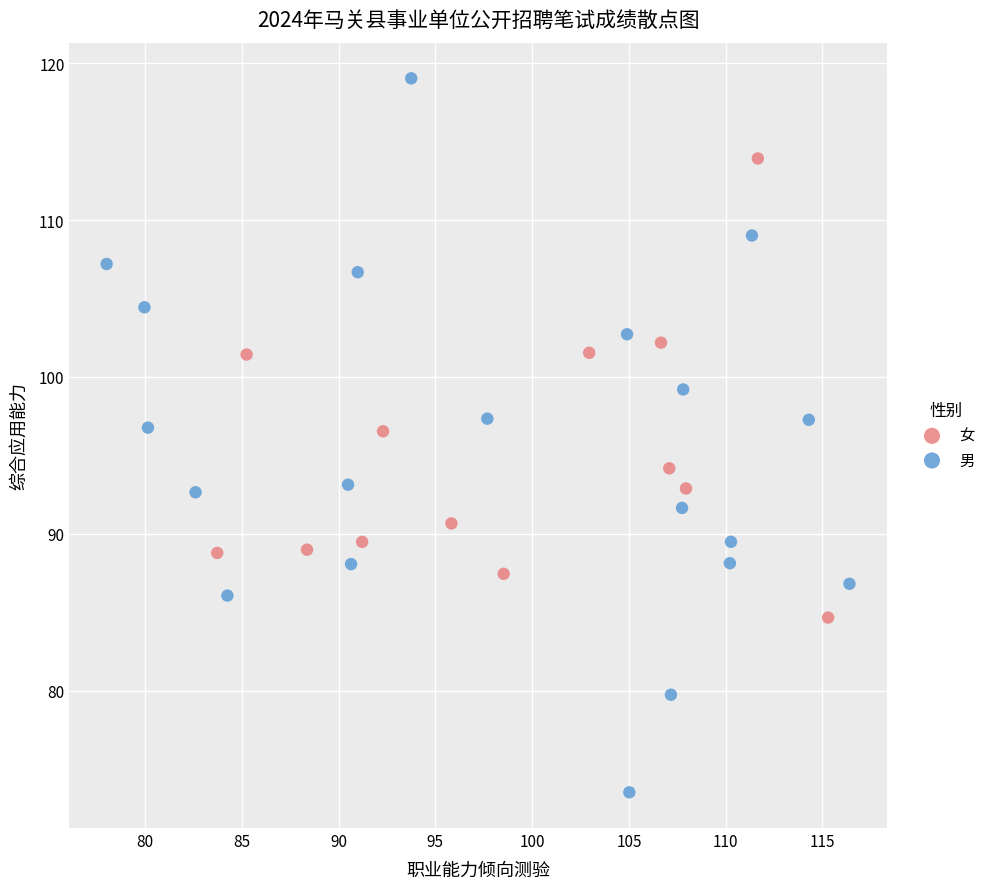

Which series contains the highest Y value?

男